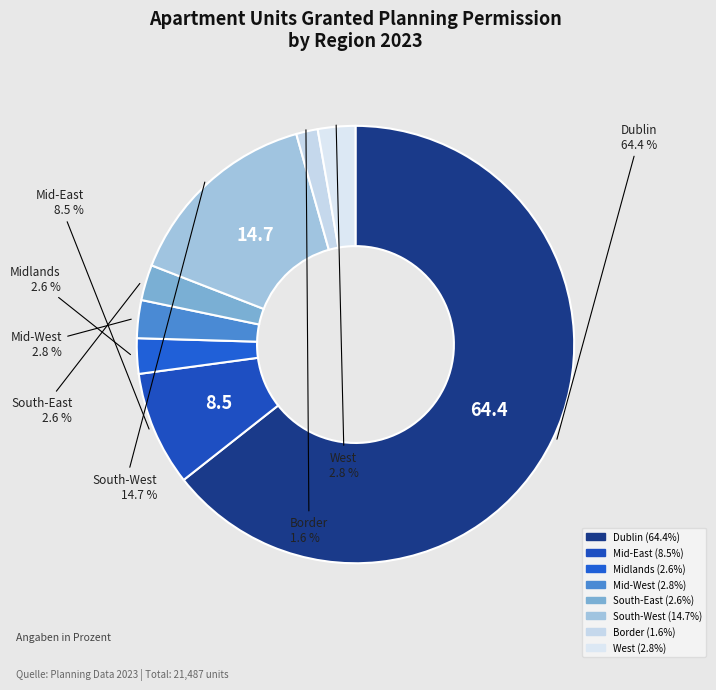

What is the total percentage of South-West and Dublin?

79.1%